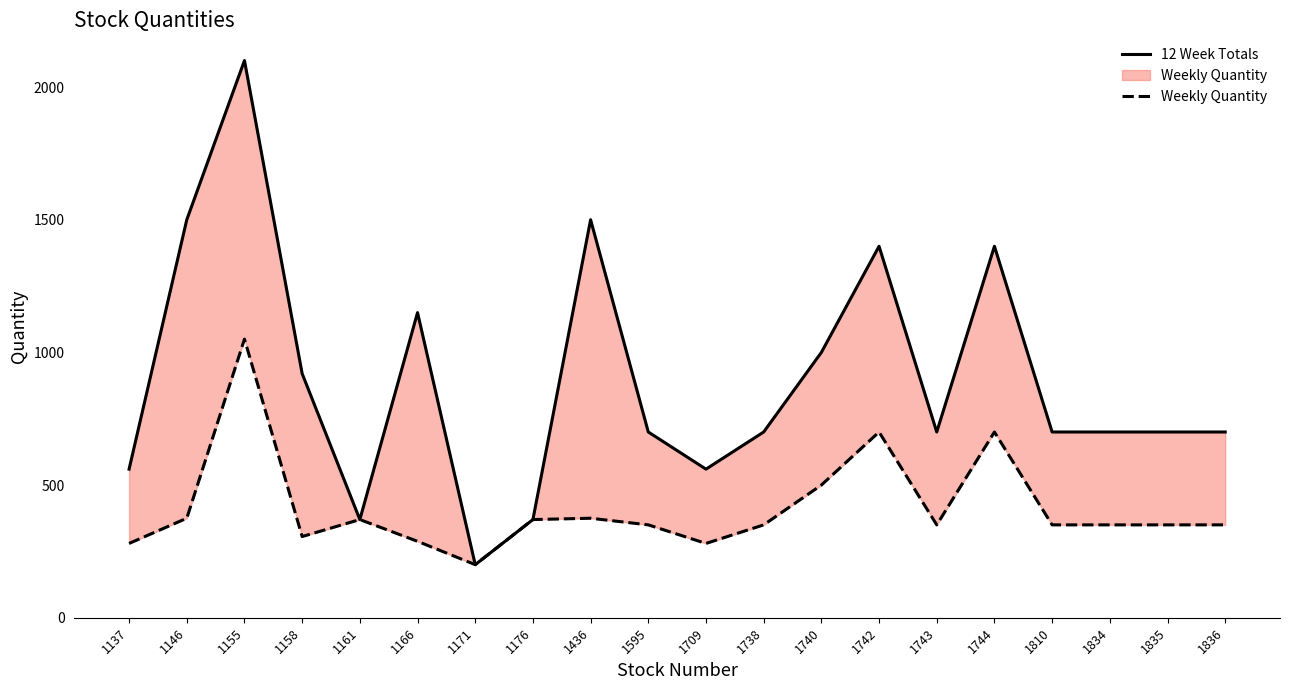

At which label does Weekly Quantity first exceed 350?

1146